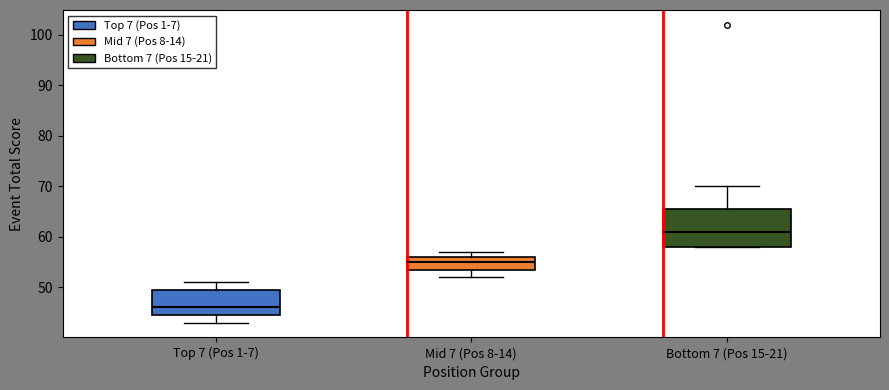

Comparing the boxes themselves (not the whiskers), which one is the tallest?

Bottom 7 (Pos 15-21)